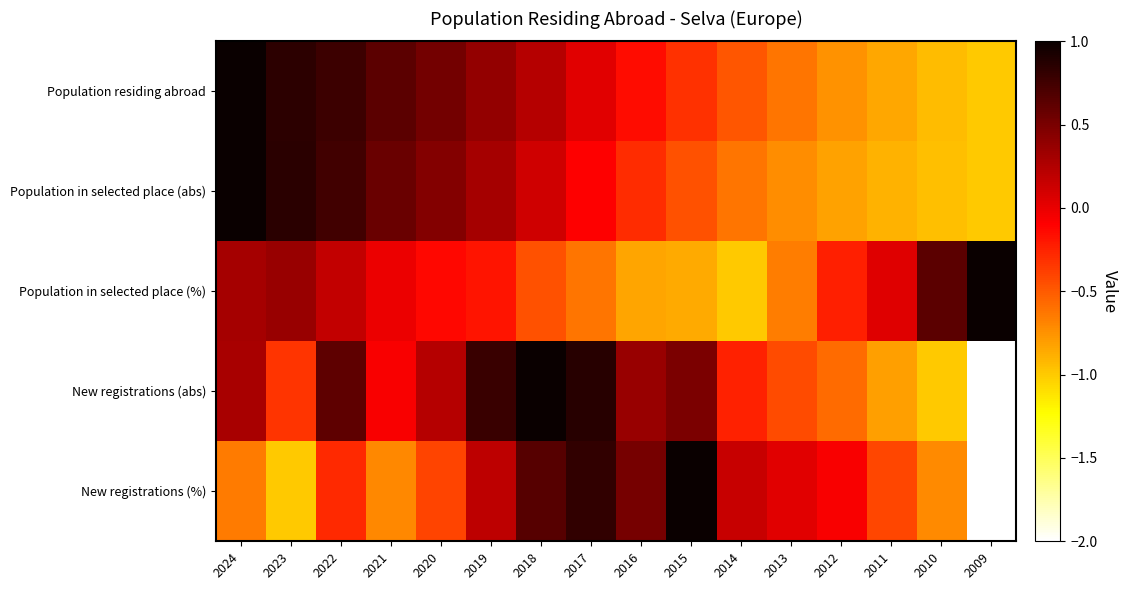

Count the number of data series in this chart.

5